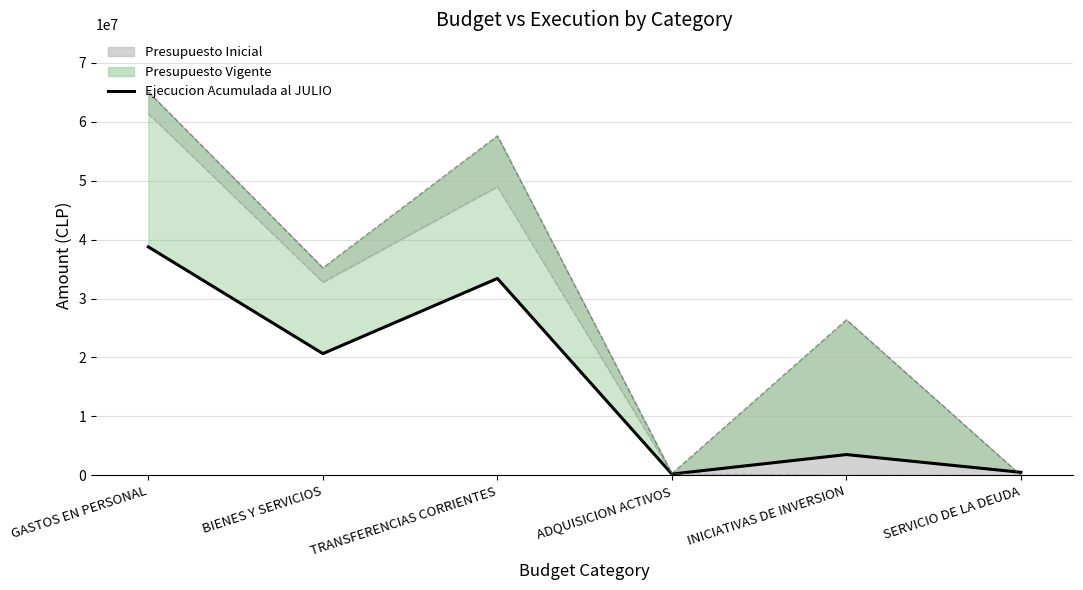

What is the label of the 6th point from the left?

SERVICIO DE LA DEUDA